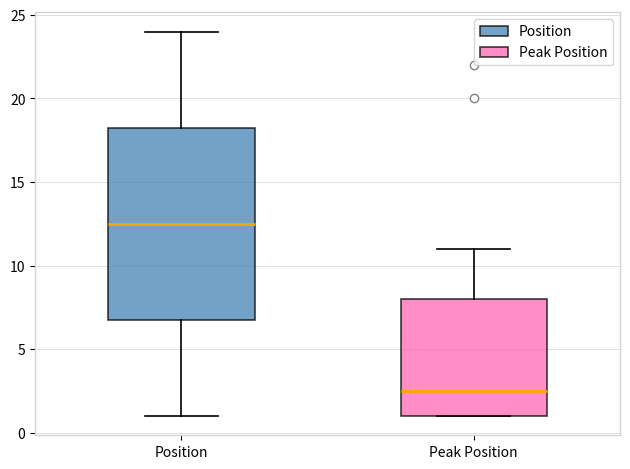

Which box is the tallest, from its lower edge to its upper edge?

Position